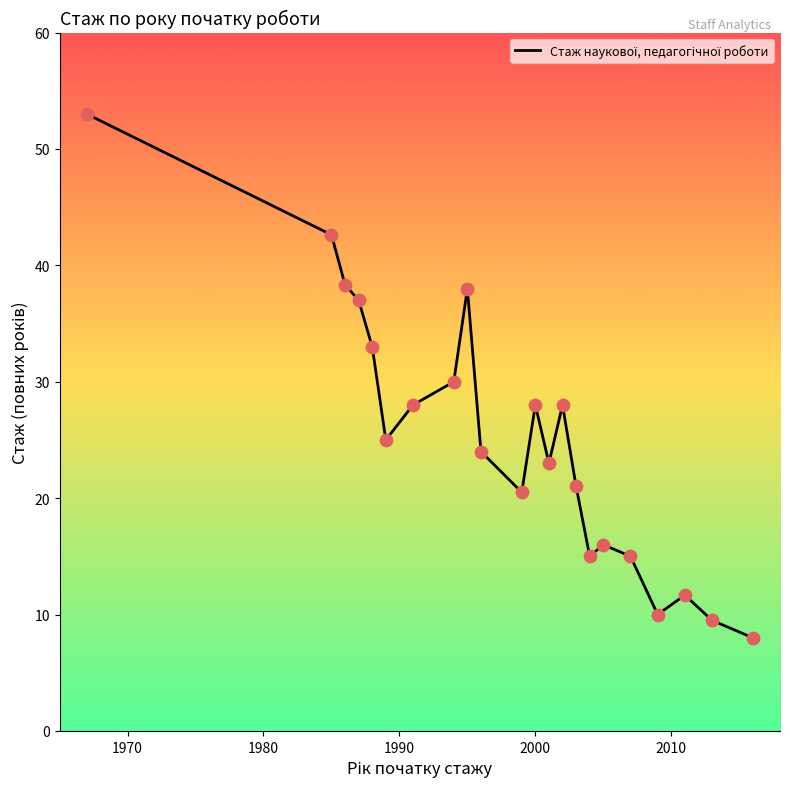

What is the maximum value shown in the chart?

53.0